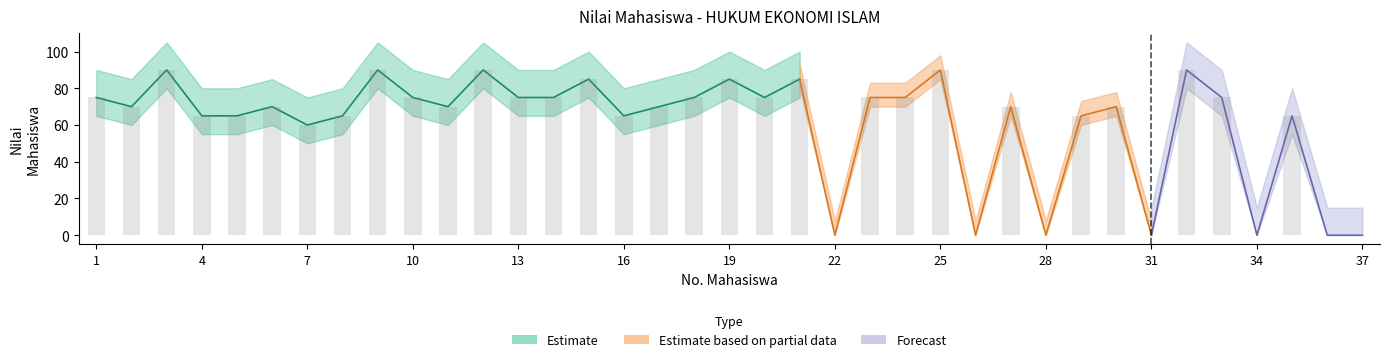

What is the sum of the Aktivitas Partisipatif values at 28 and 35?

65